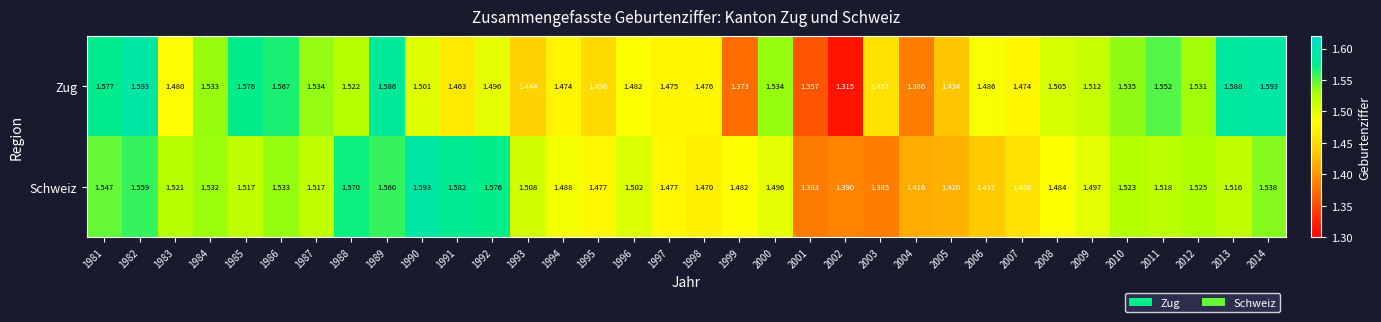

Which series has the widest spread of values?

Zug